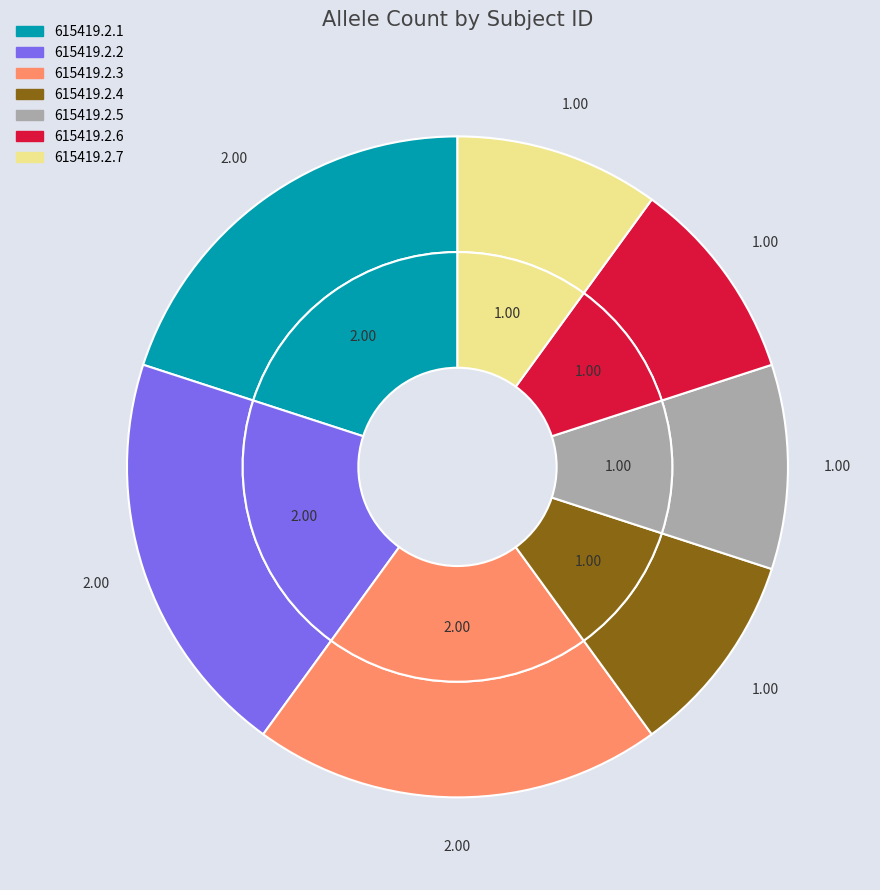

Between 615419.2.3 and 615419.2.4, which is larger?

615419.2.3